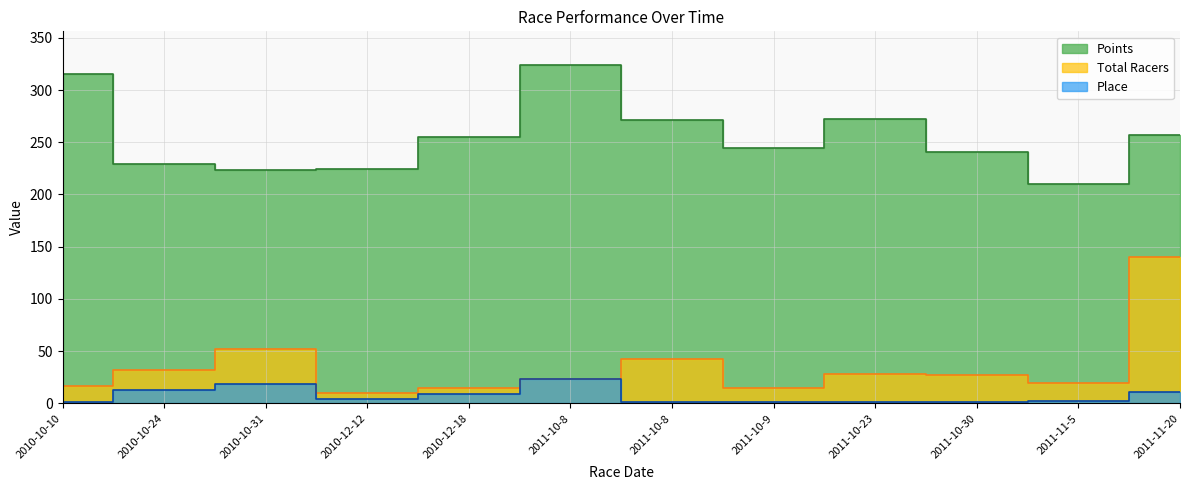

Between 2011-10-23 and 2010-12-18, which is larger?

2011-10-23